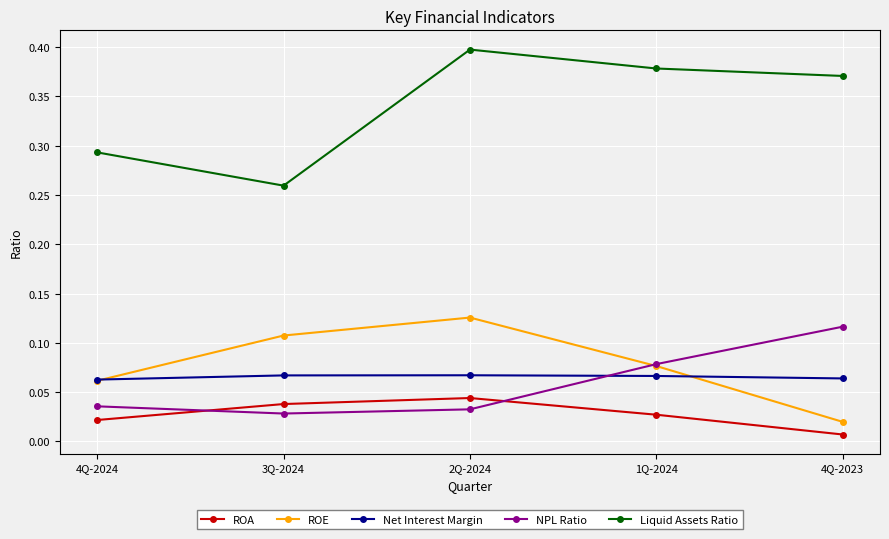

What is the total value across all series at 2Q-2024?

0.7